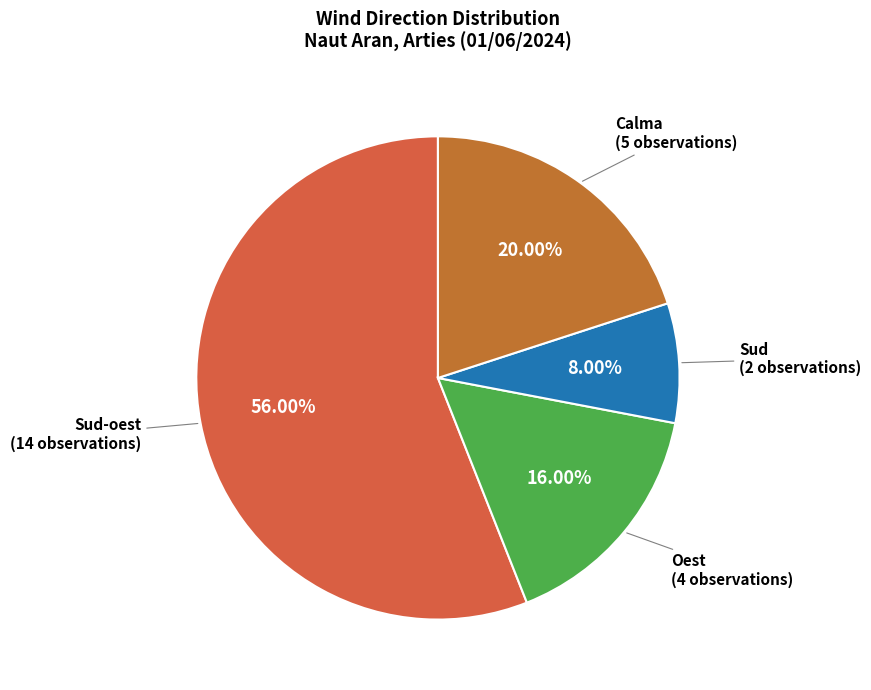

To the nearest percent, what is the average slice percentage?

25%